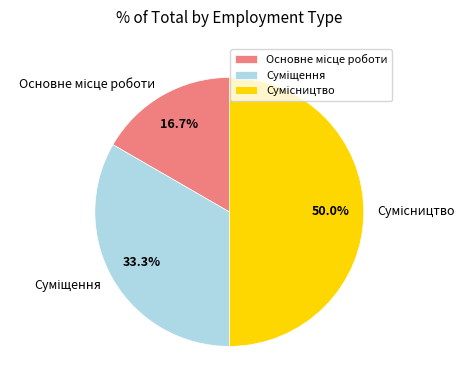

Does any single category account for the majority?

No